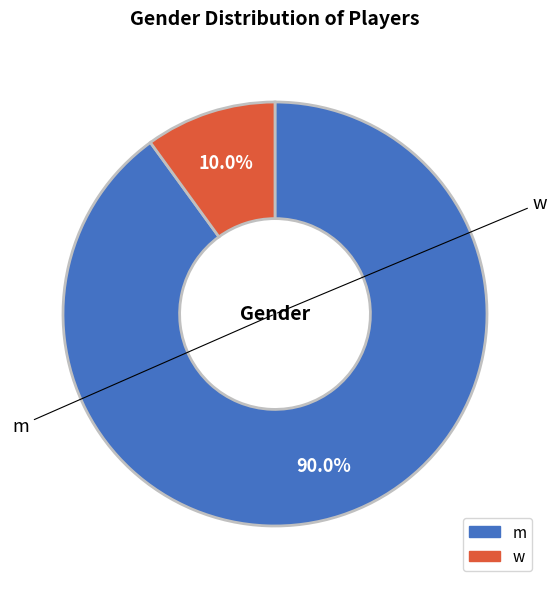

The w slice represents 3% of the pie. True or false?

False